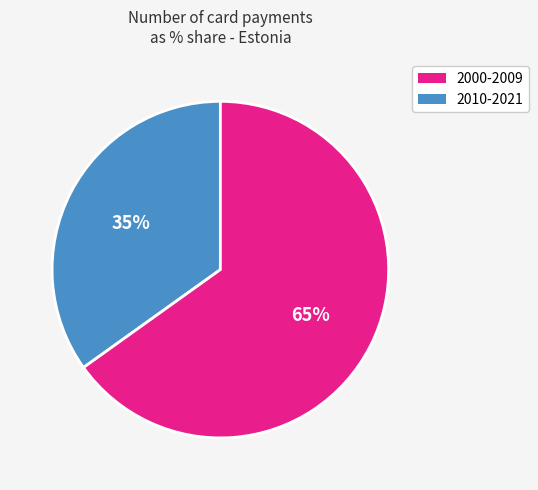

How many slices are in this pie chart?

2